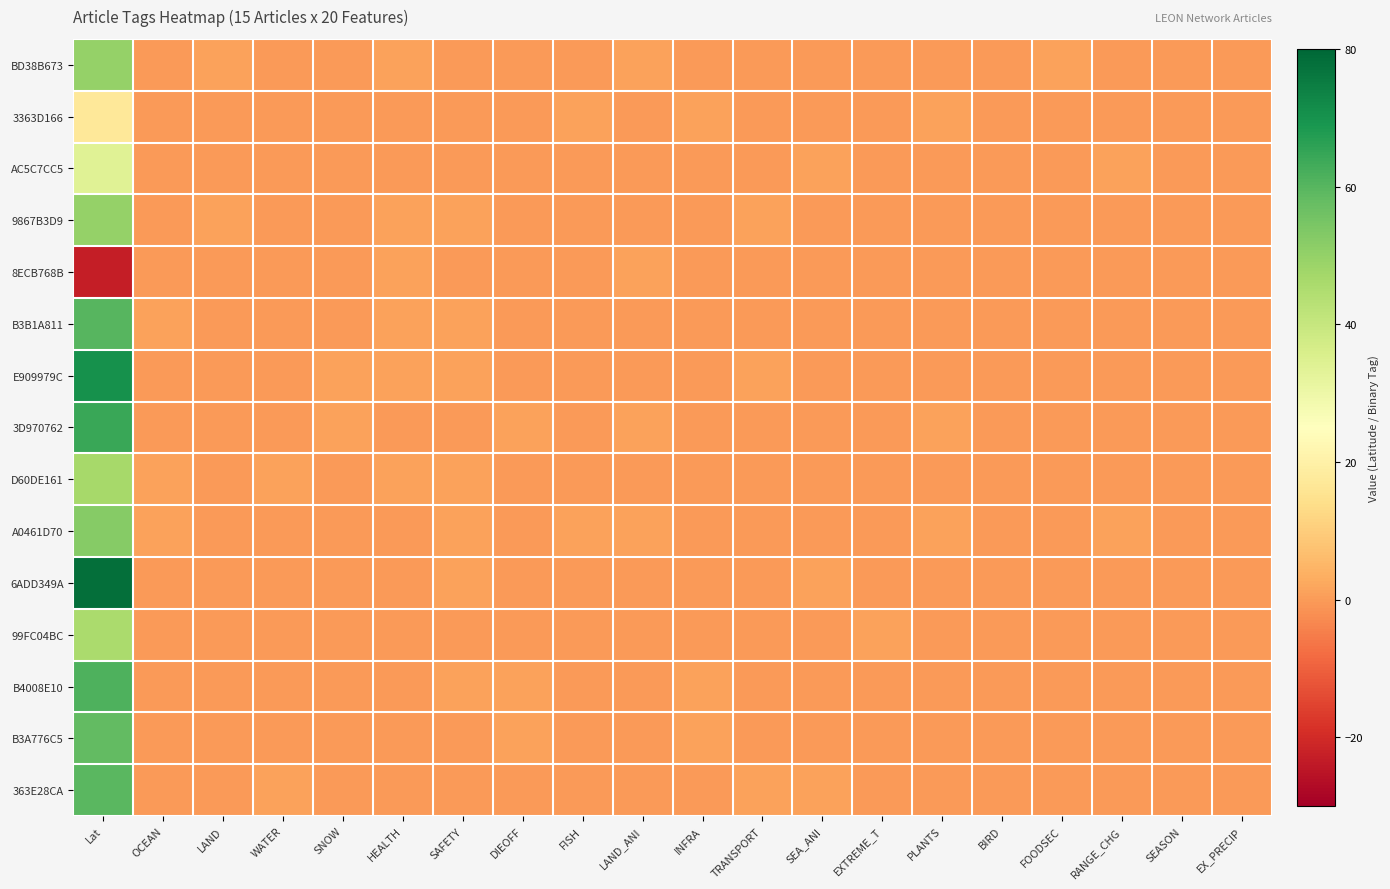

Reading right to left, extract all data points from this chart.

BD38B673: EX_PRECIP=0.0	SEASON=0.0	RANGE_CHG=0.0	FOODSEC=1.0	BIRD=0.0	PLANTS=0.0	EXTREME_T=0.0	SEA_ANI=0.0	TRANSPORT=0.0	INFRA=0.0	LAND_ANI=1.0	FISH=0.0	DIEOFF=0.0	SAFETY=0.0	HEALTH=1.0	SNOW=0.0	WATER=0.0	LAND=1.0	OCEAN=0.0	Lat=49.5
3363D166: EX_PRECIP=0.0	SEASON=0.0	RANGE_CHG=0.0	FOODSEC=0.0	BIRD=0.0	PLANTS=1.0	EXTREME_T=0.0	SEA_ANI=0.0	TRANSPORT=0.0	INFRA=1.0	LAND_ANI=0.0	FISH=1.0	DIEOFF=0.0	SAFETY=0.0	HEALTH=0.0	SNOW=0.0	WATER=0.0	LAND=0.0	OCEAN=0.0	Lat=17.2
AC5C7CC5: EX_PRECIP=0.0	SEASON=0.0	RANGE_CHG=1.0	FOODSEC=0.0	BIRD=0.0	PLANTS=0.0	EXTREME_T=0.0	SEA_ANI=1.0	TRANSPORT=0.0	INFRA=0.0	LAND_ANI=0.0	FISH=0.0	DIEOFF=0.0	SAFETY=0.0	HEALTH=0.0	SNOW=0.0	WATER=0.0	LAND=0.0	OCEAN=0.0	Lat=33.8
9867B3D9: EX_PRECIP=0.0	SEASON=0.0	RANGE_CHG=0.0	FOODSEC=0.0	BIRD=0.0	PLANTS=0.0	EXTREME_T=0.0	SEA_ANI=0.0	TRANSPORT=1.0	INFRA=0.0	LAND_ANI=0.0	FISH=0.0	DIEOFF=0.0	SAFETY=1.0	HEALTH=1.0	SNOW=0.0	WATER=0.0	LAND=1.0	OCEAN=0.0	Lat=49.7
8ECB768B: EX_PRECIP=0.0	SEASON=0.0	RANGE_CHG=0.0	FOODSEC=0.0	BIRD=0.0	PLANTS=0.0	EXTREME_T=0.0	SEA_ANI=0.0	TRANSPORT=0.0	INFRA=0.0	LAND_ANI=1.0	FISH=0.0	DIEOFF=0.0	SAFETY=0.0	HEALTH=1.0	SNOW=0.0	WATER=0.0	LAND=0.0	OCEAN=0.0	Lat=-22.9
B3B1A811: EX_PRECIP=0.0	SEASON=0.0	RANGE_CHG=0.0	FOODSEC=0.0	BIRD=0.0	PLANTS=0.0	EXTREME_T=0.0	SEA_ANI=0.0	TRANSPORT=0.0	INFRA=0.0	LAND_ANI=0.0	FISH=0.0	DIEOFF=0.0	SAFETY=1.0	HEALTH=1.0	SNOW=0.0	WATER=0.0	LAND=0.0	OCEAN=1.0	Lat=59.9
E909979C: EX_PRECIP=0.0	SEASON=0.0	RANGE_CHG=0.0	FOODSEC=0.0	BIRD=0.0	PLANTS=0.0	EXTREME_T=0.0	SEA_ANI=0.0	TRANSPORT=1.0	INFRA=0.0	LAND_ANI=0.0	FISH=0.0	DIEOFF=0.0	SAFETY=1.0	HEALTH=1.0	SNOW=1.0	WATER=0.0	LAND=0.0	OCEAN=0.0	Lat=70.1
3D970762: EX_PRECIP=0.0	SEASON=0.0	RANGE_CHG=0.0	FOODSEC=0.0	BIRD=0.0	PLANTS=1.0	EXTREME_T=0.0	SEA_ANI=0.0	TRANSPORT=0.0	INFRA=0.0	LAND_ANI=1.0	FISH=0.0	DIEOFF=1.0	SAFETY=0.0	HEALTH=0.0	SNOW=1.0	WATER=0.0	LAND=0.0	OCEAN=0.0	Lat=64.4
D60DE161: EX_PRECIP=0.0	SEASON=0.0	RANGE_CHG=0.0	FOODSEC=0.0	BIRD=0.0	PLANTS=0.0	EXTREME_T=0.0	SEA_ANI=0.0	TRANSPORT=0.0	INFRA=0.0	LAND_ANI=0.0	FISH=0.0	DIEOFF=0.0	SAFETY=1.0	HEALTH=1.0	SNOW=0.0	WATER=1.0	LAND=0.0	OCEAN=1.0	Lat=46.5
A0461D70: EX_PRECIP=0.0	SEASON=0.0	RANGE_CHG=1.0	FOODSEC=0.0	BIRD=0.0	PLANTS=1.0	EXTREME_T=0.0	SEA_ANI=0.0	TRANSPORT=0.0	INFRA=0.0	LAND_ANI=1.0	FISH=1.0	DIEOFF=0.0	SAFETY=1.0	HEALTH=0.0	SNOW=0.0	WATER=0.0	LAND=0.0	OCEAN=1.0	Lat=52.5
6ADD349A: EX_PRECIP=0.0	SEASON=0.0	RANGE_CHG=0.0	FOODSEC=0.0	BIRD=0.0	PLANTS=0.0	EXTREME_T=0.0	SEA_ANI=1.0	TRANSPORT=0.0	INFRA=0.0	LAND_ANI=0.0	FISH=0.0	DIEOFF=0.0	SAFETY=1.0	HEALTH=0.0	SNOW=0.0	WATER=0.0	LAND=0.0	OCEAN=0.0	Lat=78.2
99FC04BC: EX_PRECIP=0.0	SEASON=0.0	RANGE_CHG=0.0	FOODSEC=0.0	BIRD=0.0	PLANTS=0.0	EXTREME_T=1.0	SEA_ANI=0.0	TRANSPORT=0.0	INFRA=0.0	LAND_ANI=0.0	FISH=0.0	DIEOFF=0.0	SAFETY=0.0	HEALTH=0.0	SNOW=0.0	WATER=0.0	LAND=0.0	OCEAN=0.0	Lat=45.8
B4008E10: EX_PRECIP=0.0	SEASON=0.0	RANGE_CHG=0.0	FOODSEC=0.0	BIRD=0.0	PLANTS=0.0	EXTREME_T=0.0	SEA_ANI=0.0	TRANSPORT=0.0	INFRA=1.0	LAND_ANI=0.0	FISH=0.0	DIEOFF=1.0	SAFETY=1.0	HEALTH=0.0	SNOW=0.0	WATER=0.0	LAND=0.0	OCEAN=0.0	Lat=61.2
B3A776C5: EX_PRECIP=0.0	SEASON=0.0	RANGE_CHG=0.0	FOODSEC=0.0	BIRD=0.0	PLANTS=0.0	EXTREME_T=0.0	SEA_ANI=0.0	TRANSPORT=0.0	INFRA=1.0	LAND_ANI=0.0	FISH=0.0	DIEOFF=1.0	SAFETY=0.0	HEALTH=0.0	SNOW=0.0	WATER=0.0	LAND=0.0	OCEAN=0.0	Lat=58.5
363E28CA: EX_PRECIP=0.0	SEASON=0.0	RANGE_CHG=0.0	FOODSEC=0.0	BIRD=0.0	PLANTS=0.0	EXTREME_T=0.0	SEA_ANI=1.0	TRANSPORT=1.0	INFRA=0.0	LAND_ANI=0.0	FISH=0.0	DIEOFF=0.0	SAFETY=0.0	HEALTH=0.0	SNOW=0.0	WATER=1.0	LAND=0.0	OCEAN=0.0	Lat=59.5